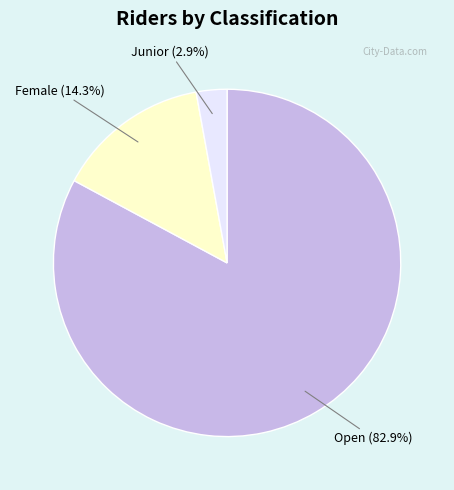

Combined, do Junior and Female account for over 50%?

No